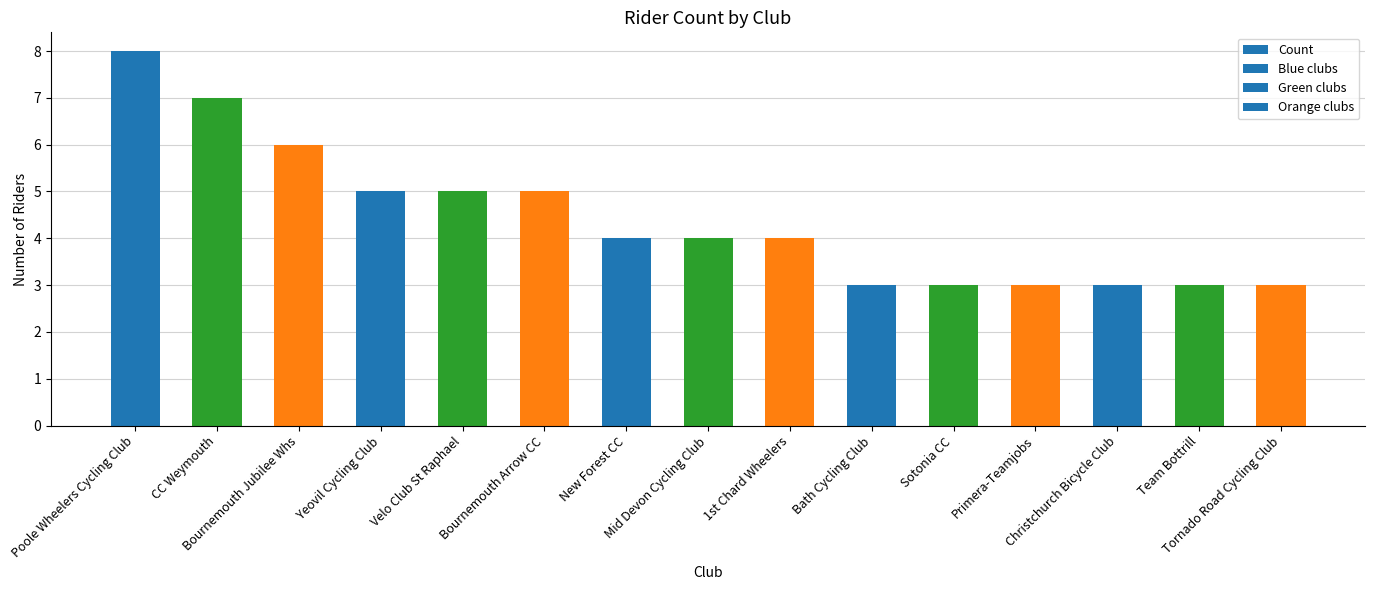

What is the minimum value shown in the chart?

3